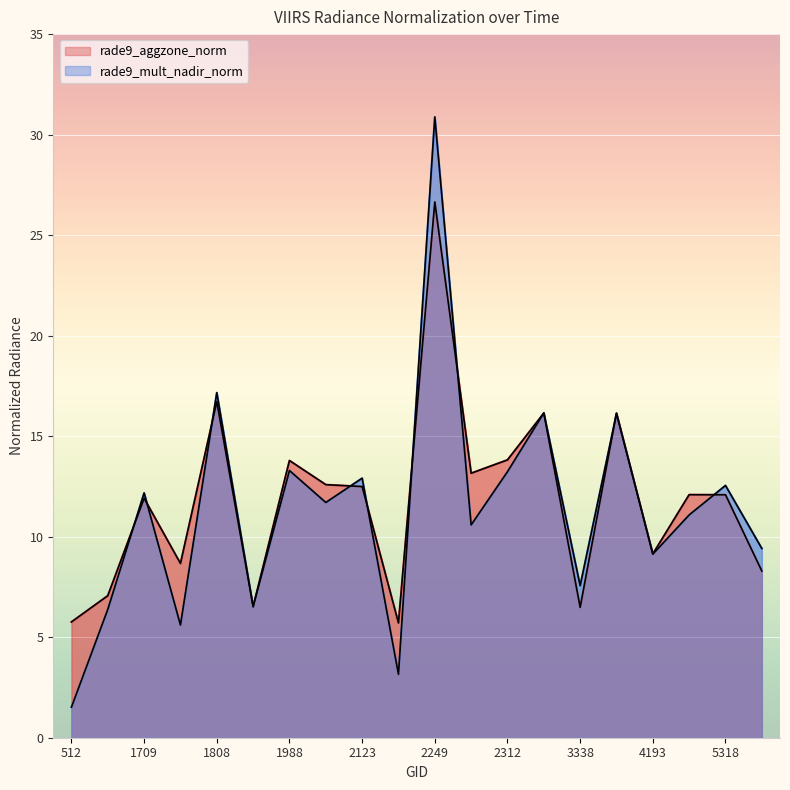

What is the difference between the maximum and minimum values in the rade9_aggzone_norm series?

20.9